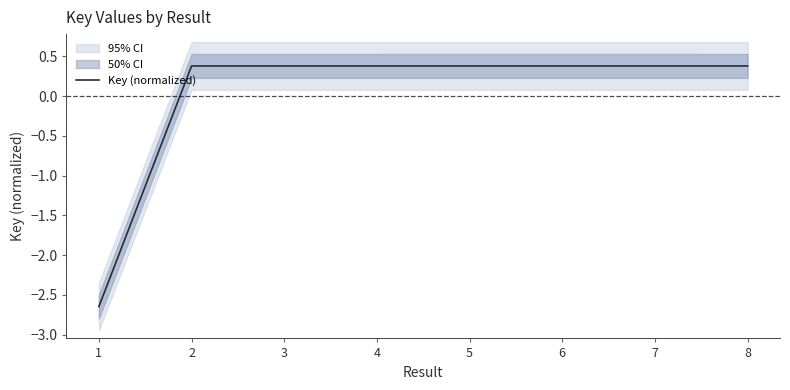

Reading left to right, transcribe all the data shown in this chart.

1=-2.6	2=0.4	3=0.4	4=0.4	5=0.4	6=0.4	7=0.4	8=0.4